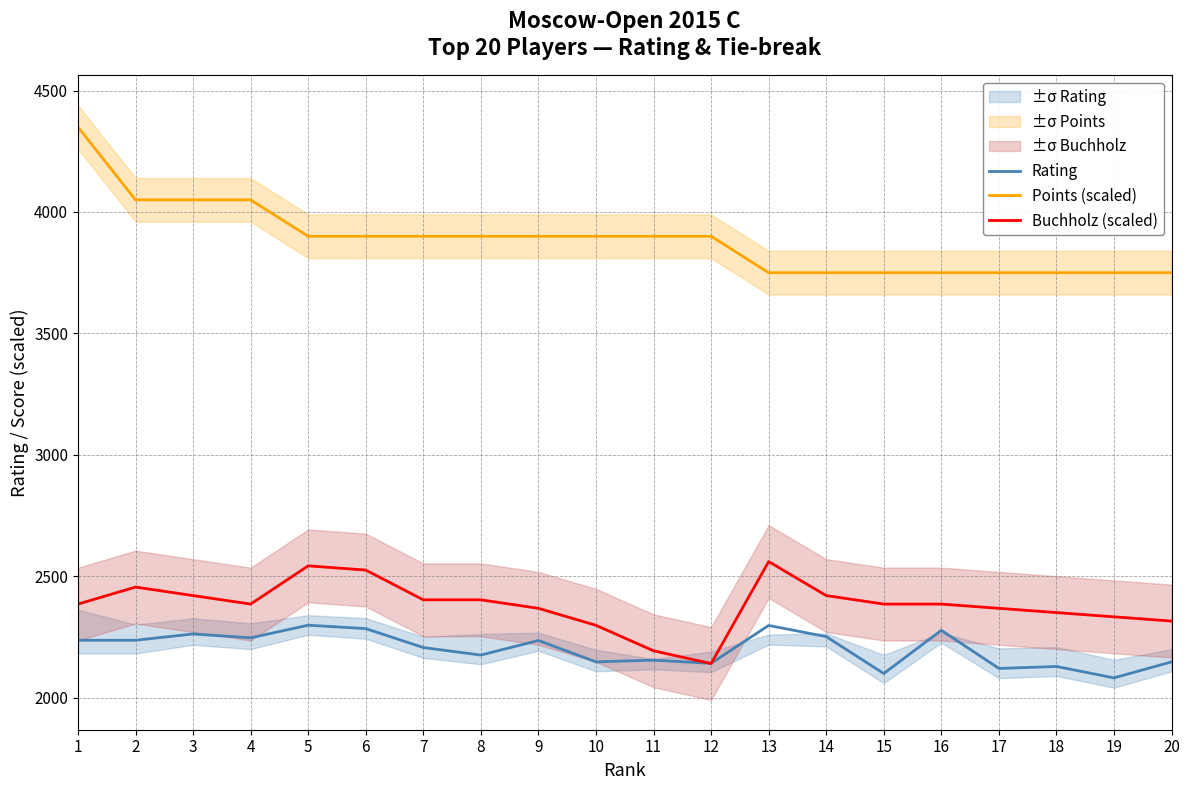

True or false: Points (scaled) and Rating intersect in this chart.

False